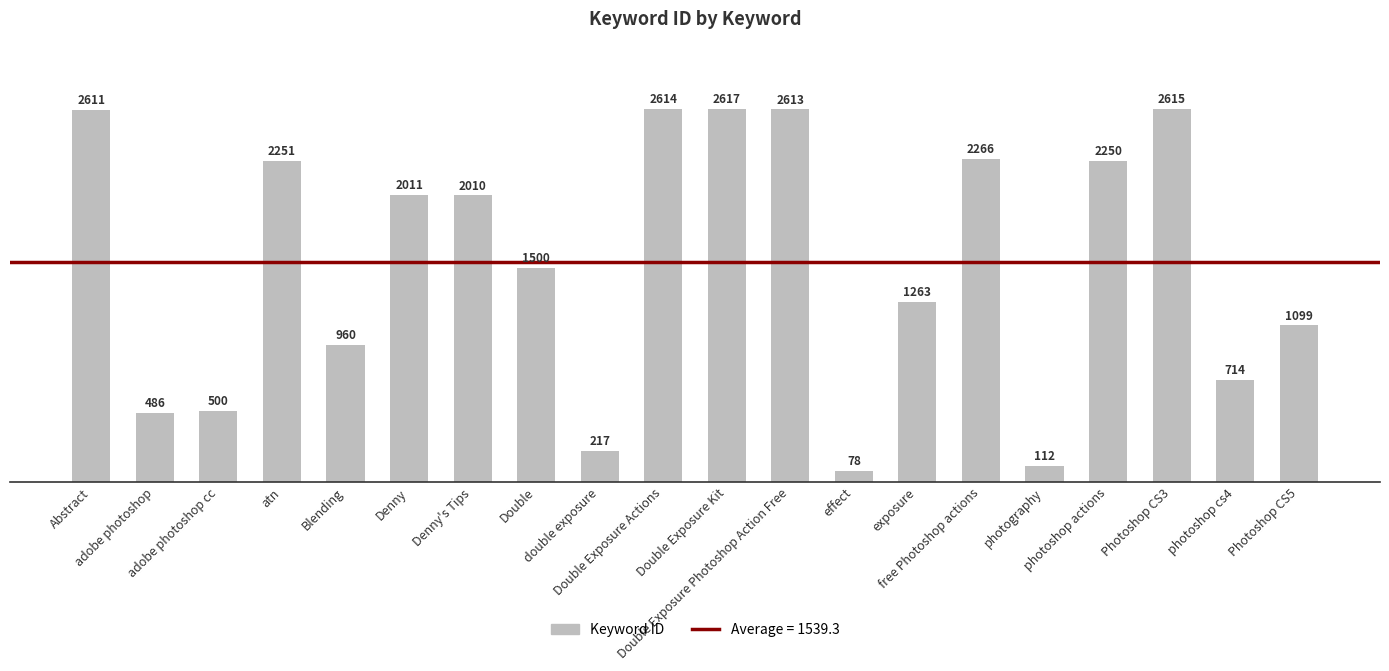

Which category has the lowest value across all series?

effect